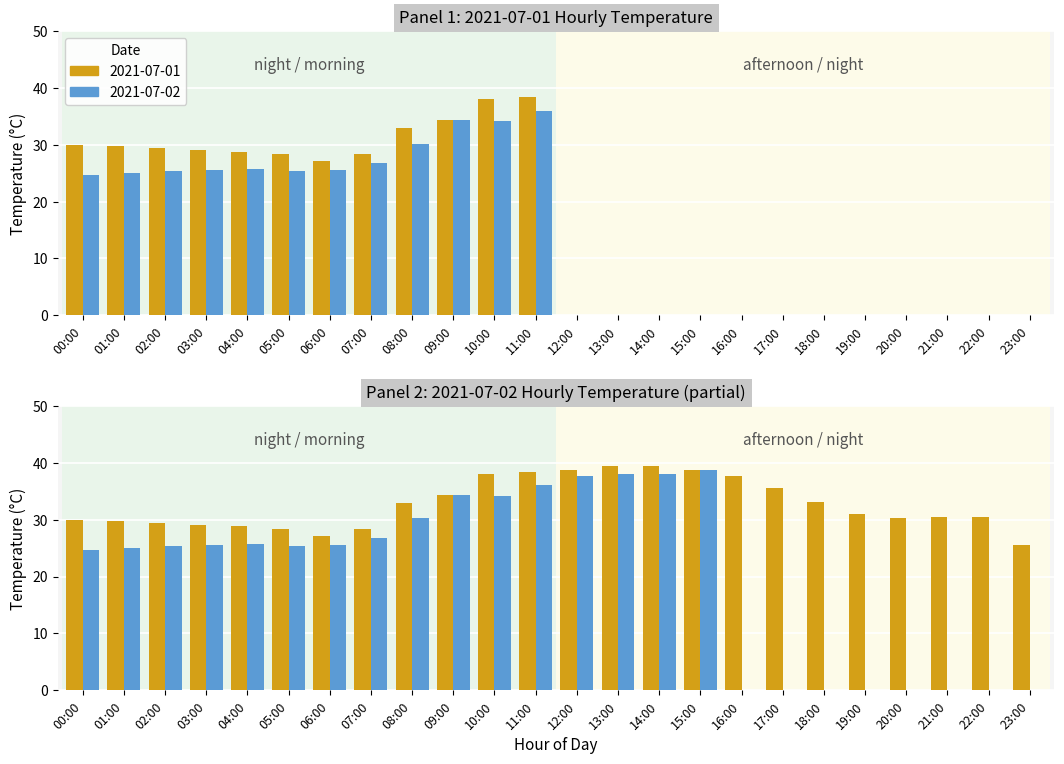

Which series changed the most between 02:00 and 21:00?

2021-07-02